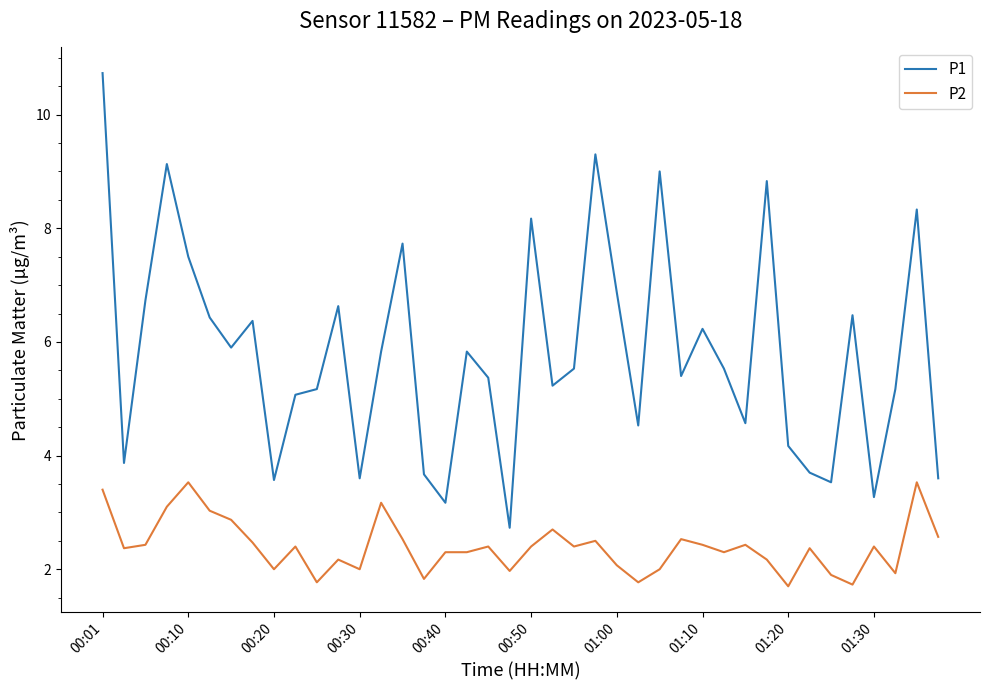

Which series has the largest range (max minus min)?

P1